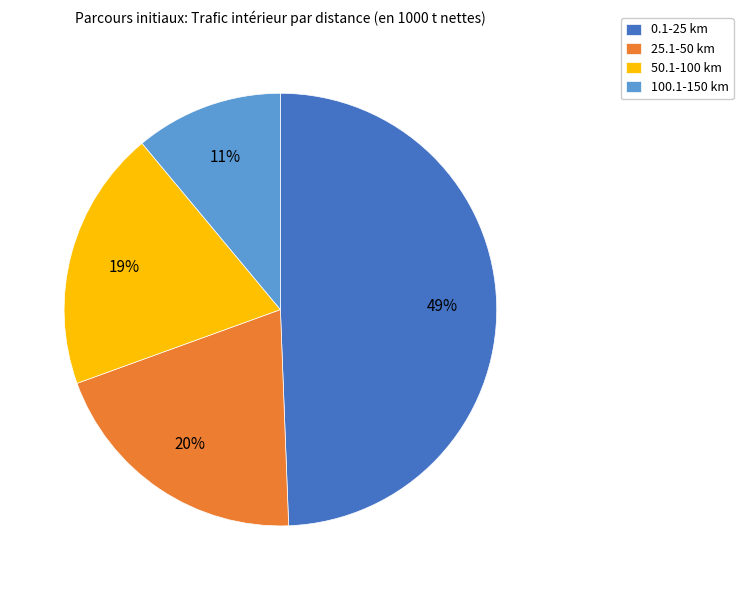

Does 25.1-50 km account for over 50% of the chart?

No